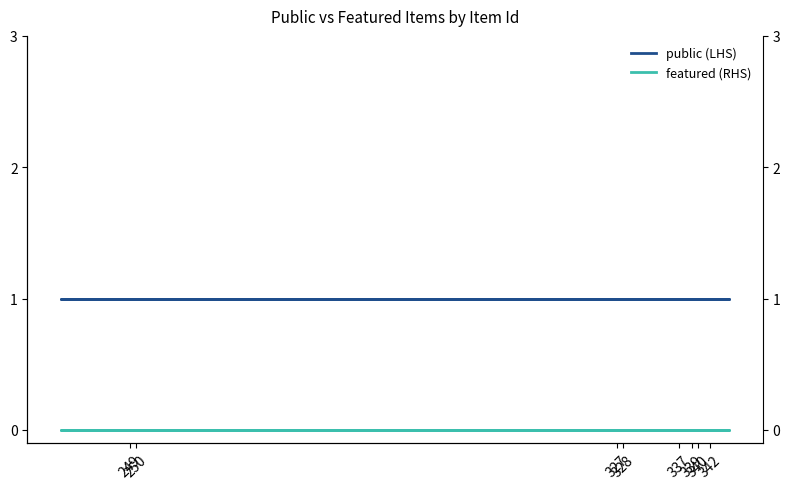

List the series in order of their overall mean, highest first.

public (LHS), featured (RHS)